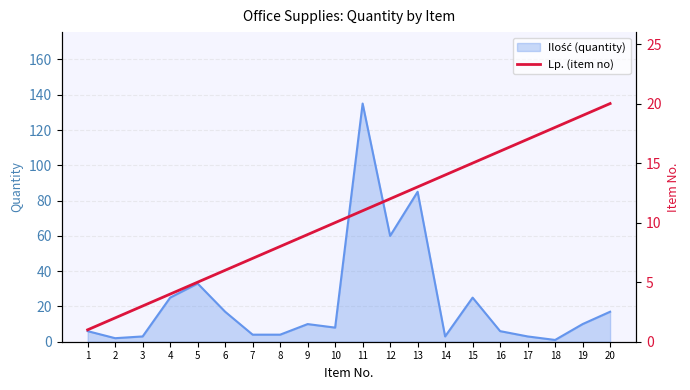

Which label corresponds to the largest value in the chart?

20